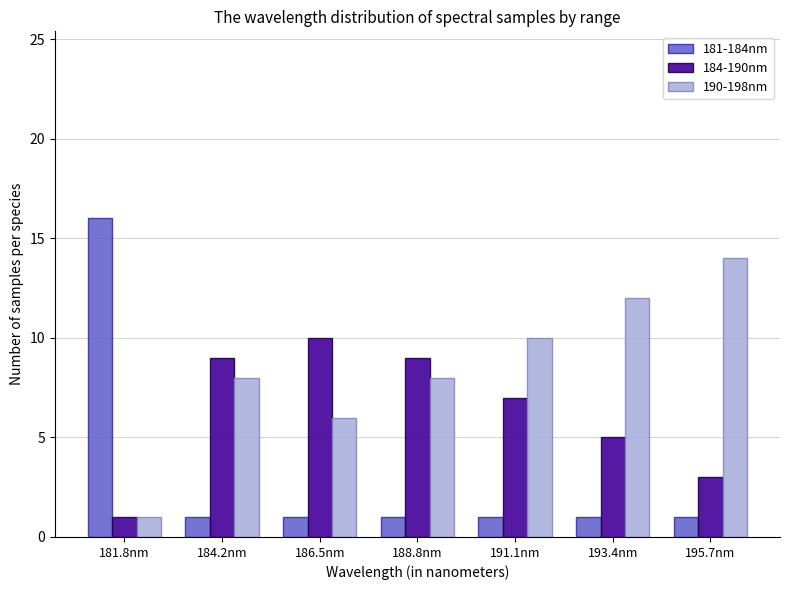

Reading left to right, extract all data points from this chart.

181-184nm: 16	1	1	1	1	1	1
184-190nm: 1	9	10	9	7	5	3
190-198nm: 1	8	6	8	10	12	14